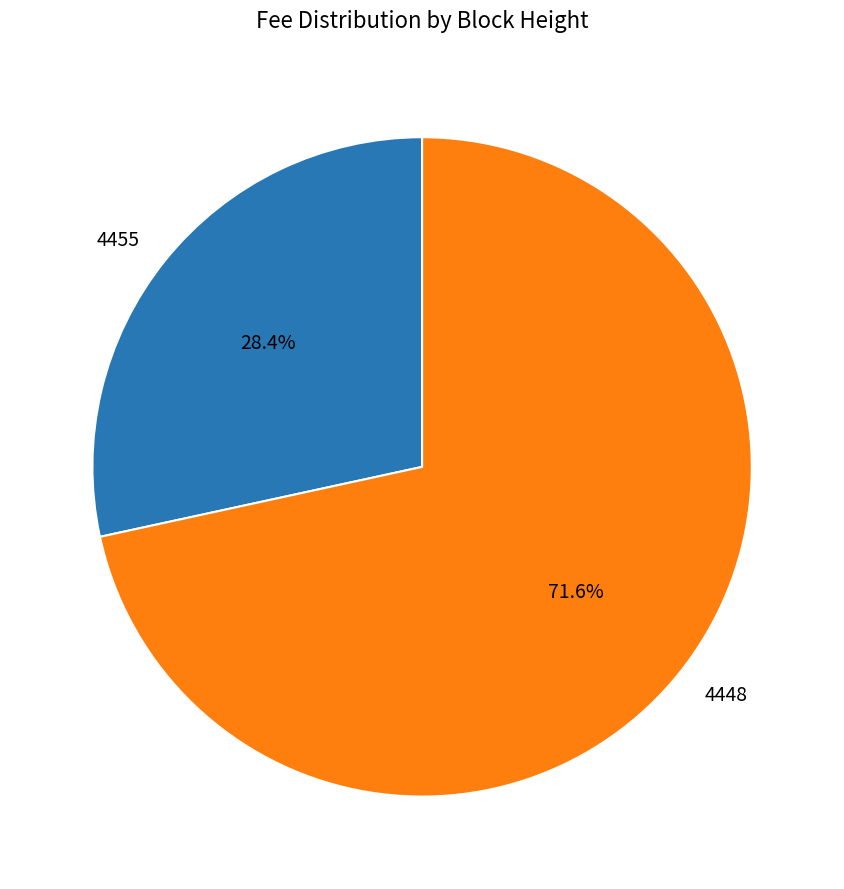

What is the majority slice?

4448